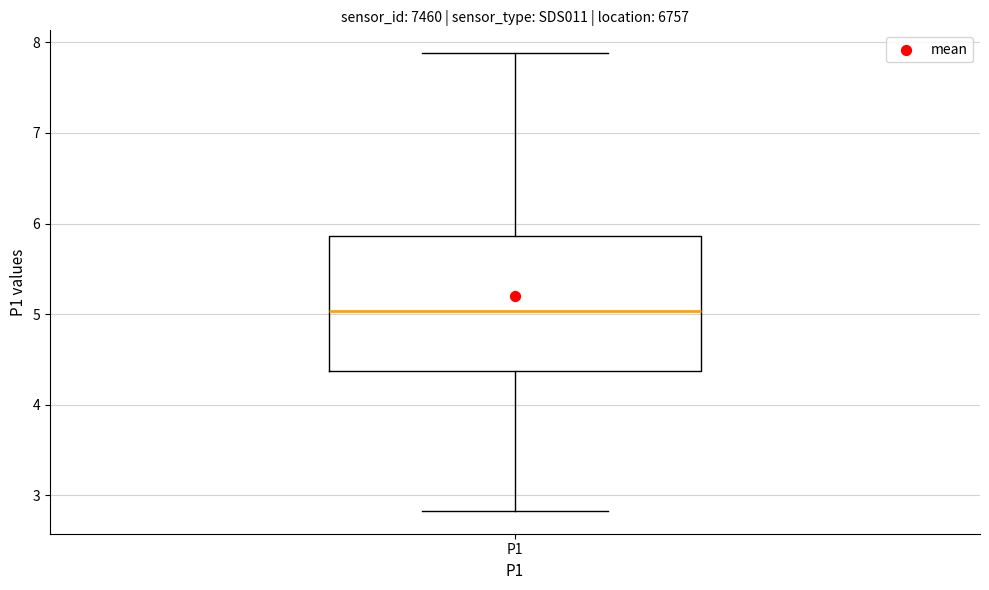

Where does the lower whisker of the box for P1 end on the y-axis? The values are not printed on the chart, so give them approximately, as read against the axis.

2.8